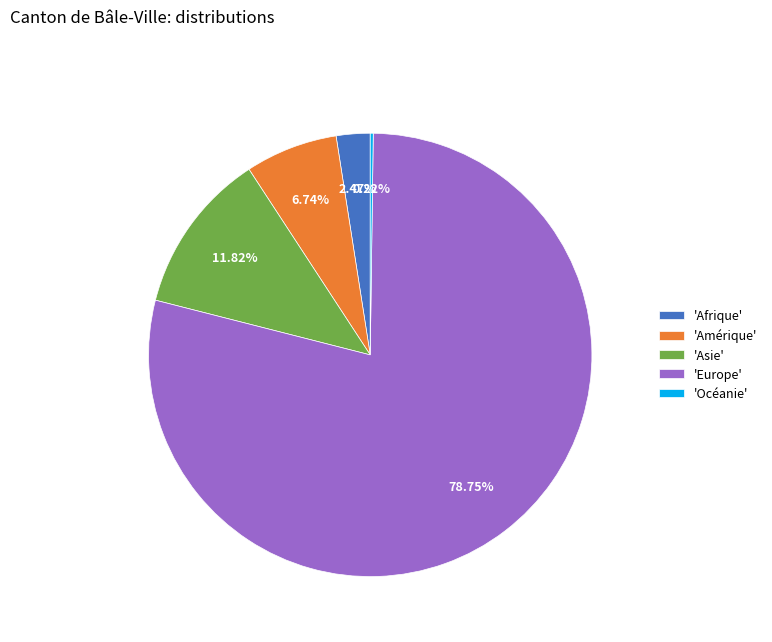

Which category has the biggest portion of the pie?

'Europe'